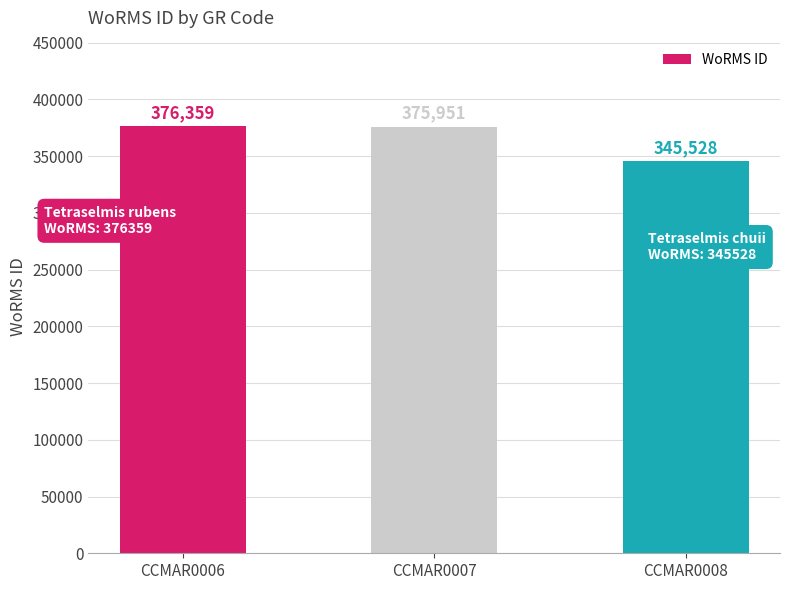

What is the difference between the values at CCMAR0008 and CCMAR0007?

30423